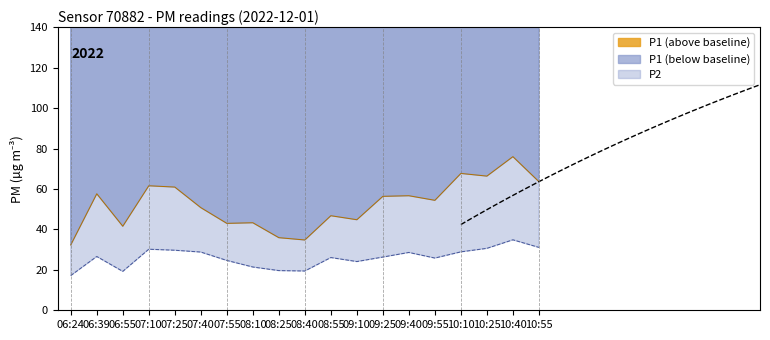

Where is P1 nearest to the value 54?

09:55